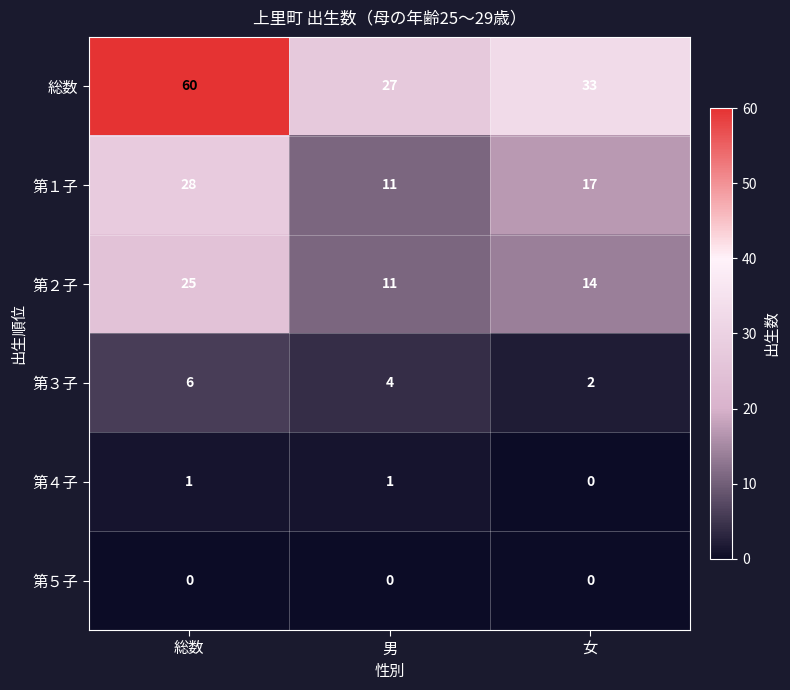

The 第１子 series shows 11 at 男. True or false?

True